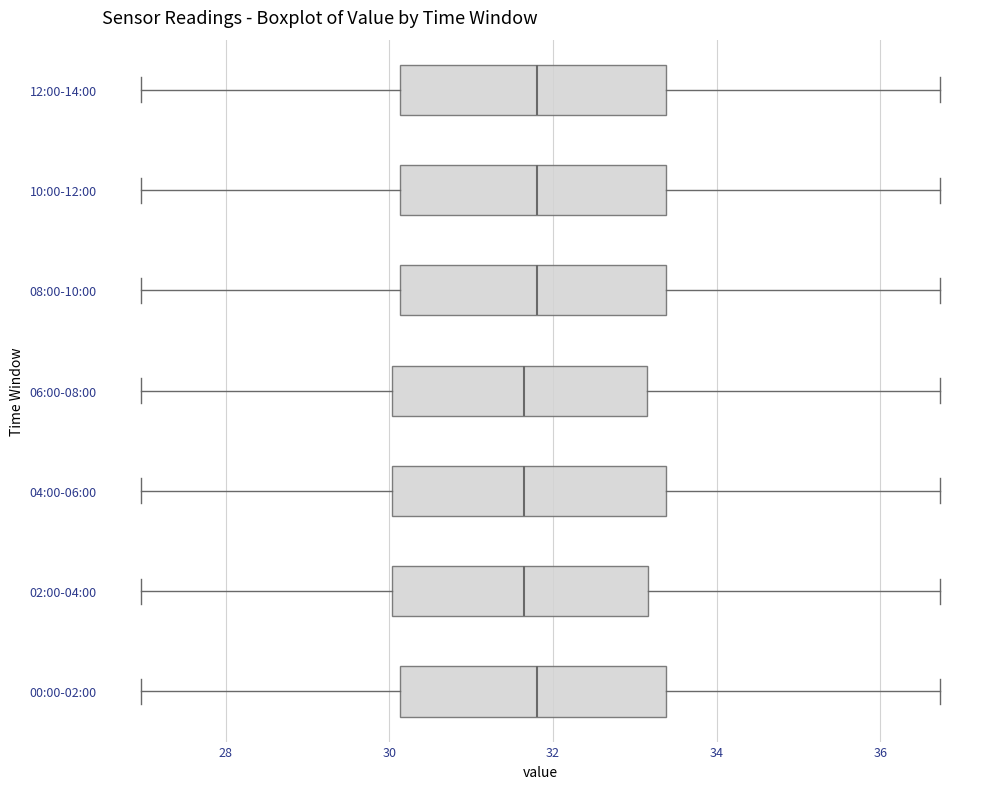

Where does the median line of the box for 02:00-04:00 sit on the x-axis? The values are not printed on the chart, so give them approximately, as read against the axis.

31.6